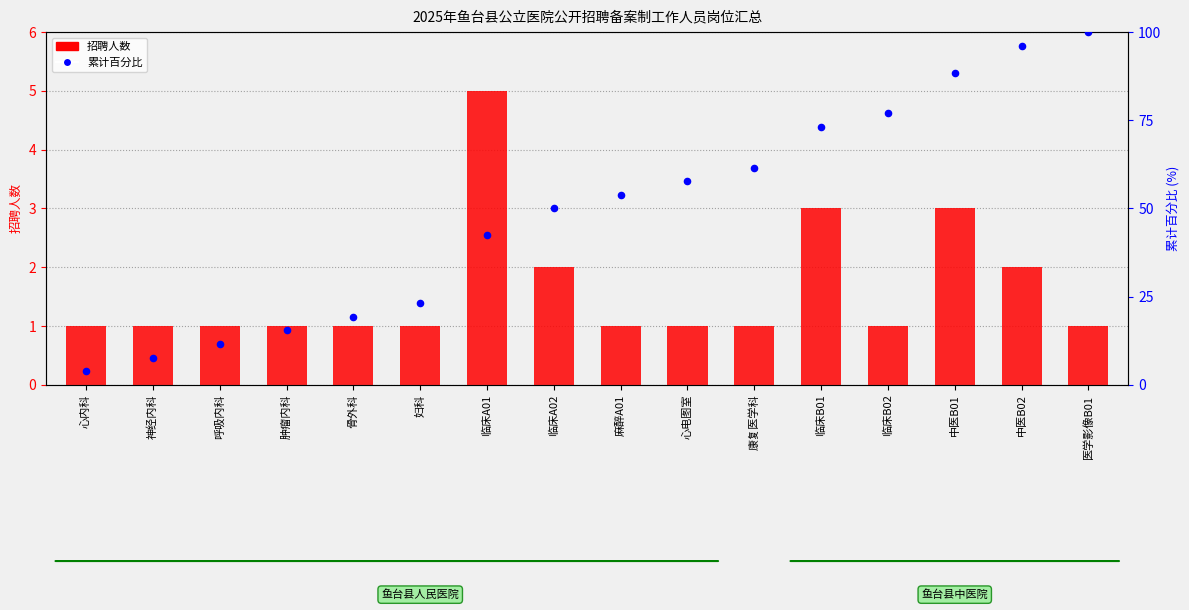

Which series contains the highest Y value?

累计百分比